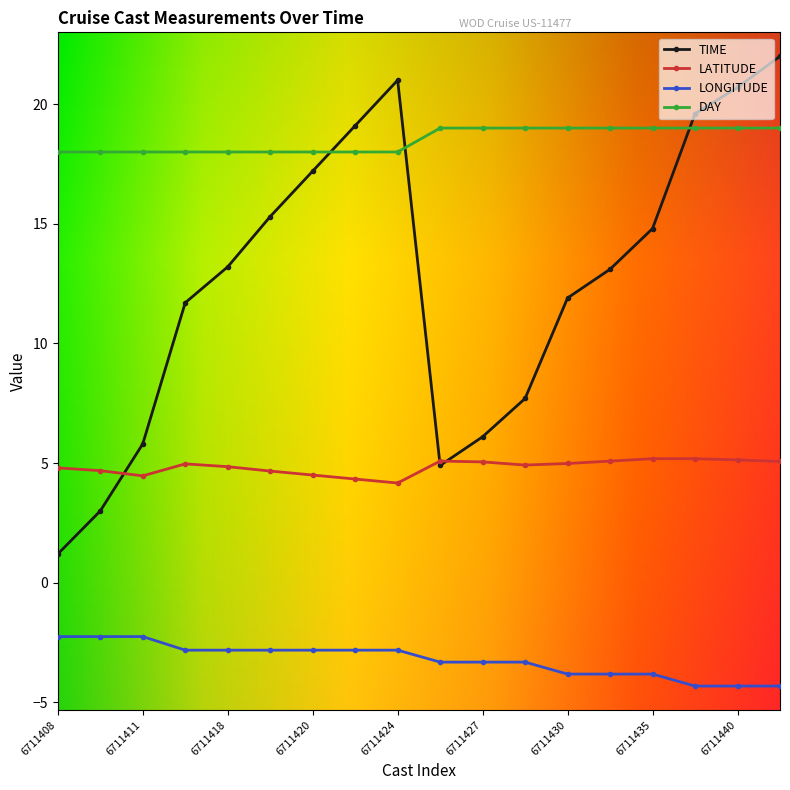

Which series has the widest spread of values?

TIME